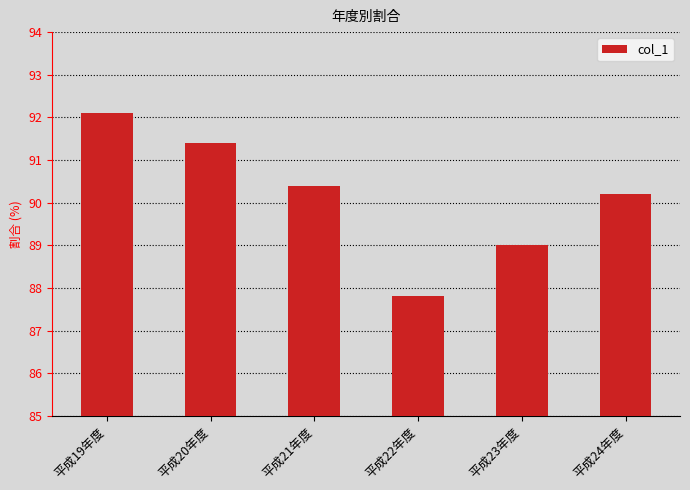

What is the greatest value displayed?

92.1